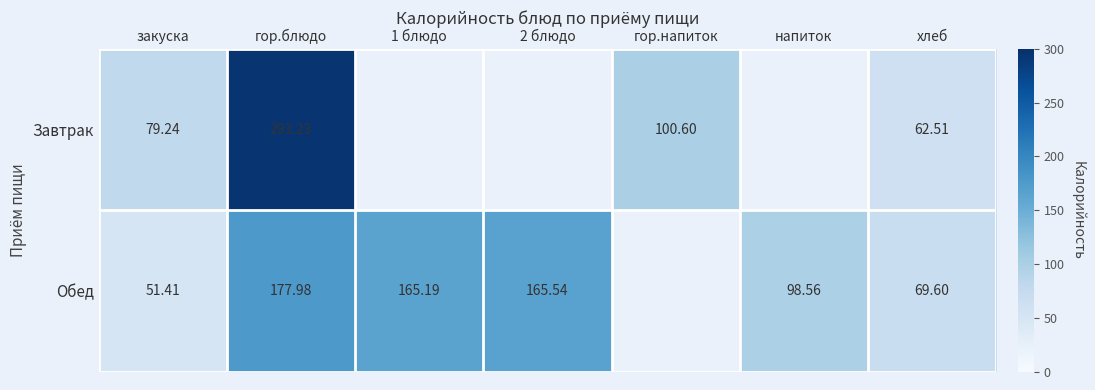

Which series changed the most between закуска and хлеб?

Обед